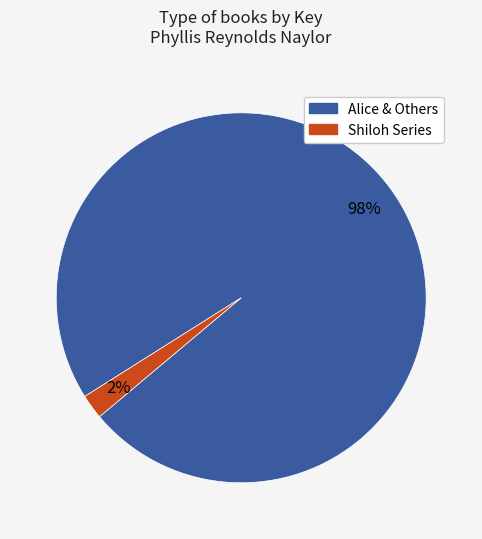

Is there a majority slice in this chart?

Yes